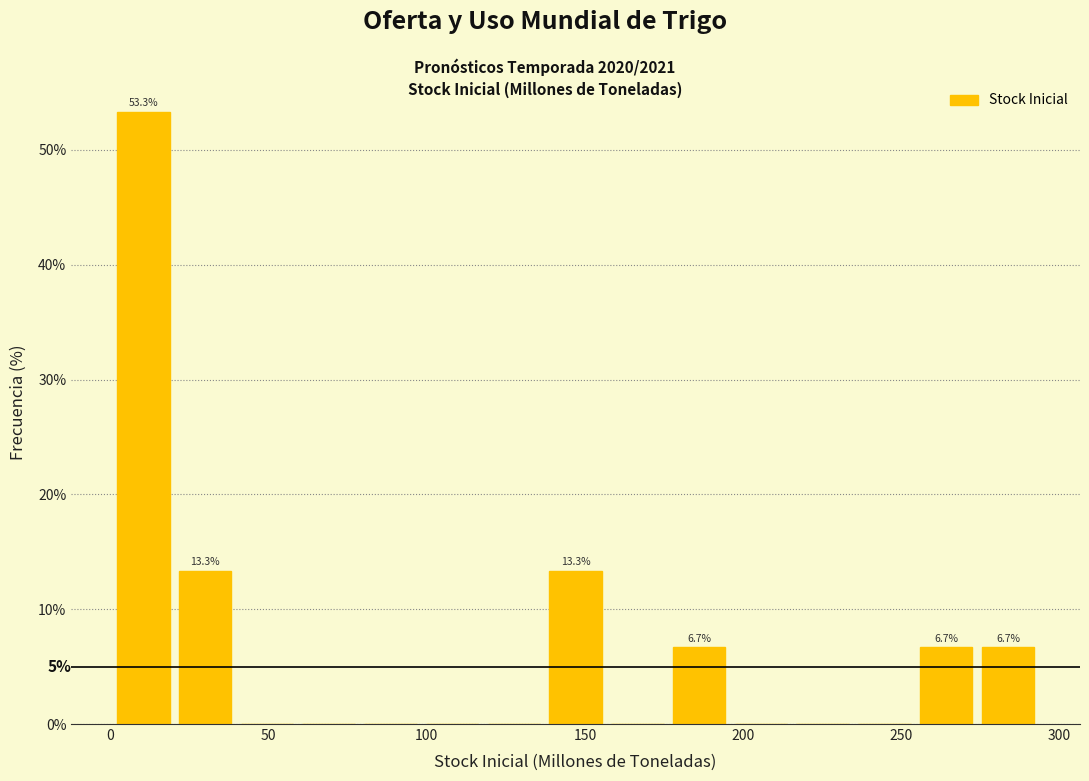

Read against the x-axis, roughly where is the centre of the tallest bar?

10